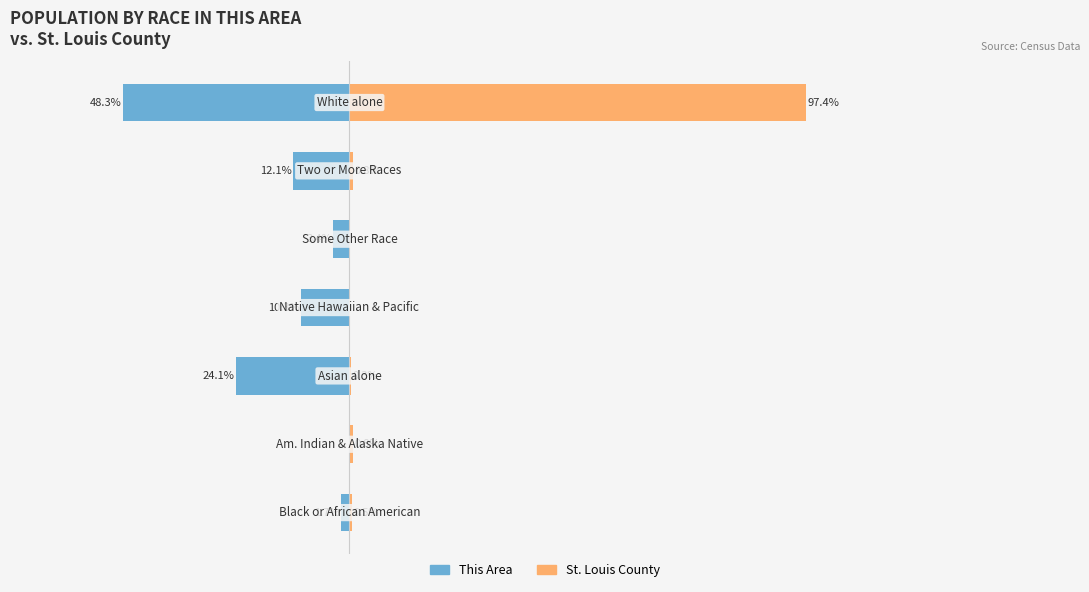

Which series has the largest range (max minus min)?

St. Louis County